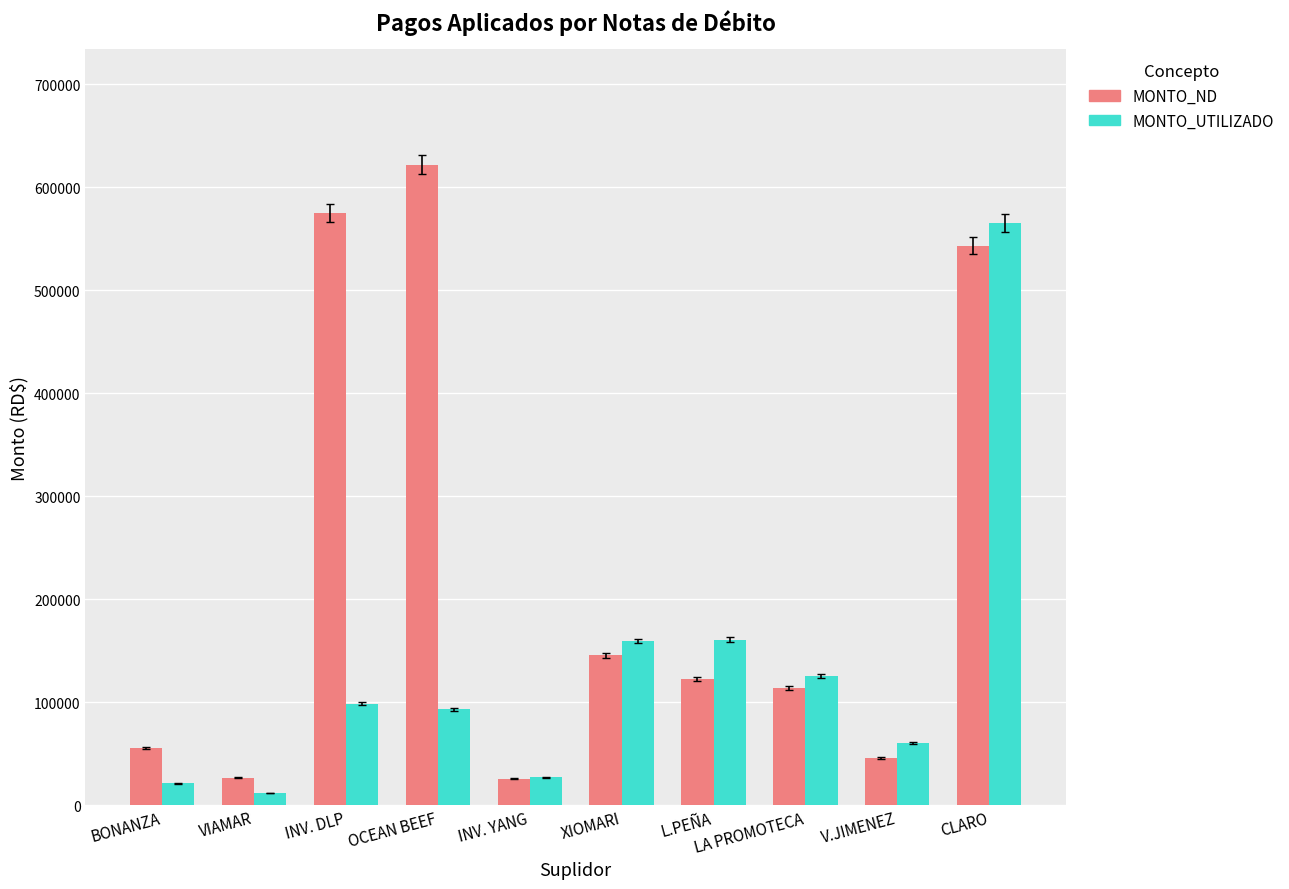

What is the smallest value displayed?

11866.3